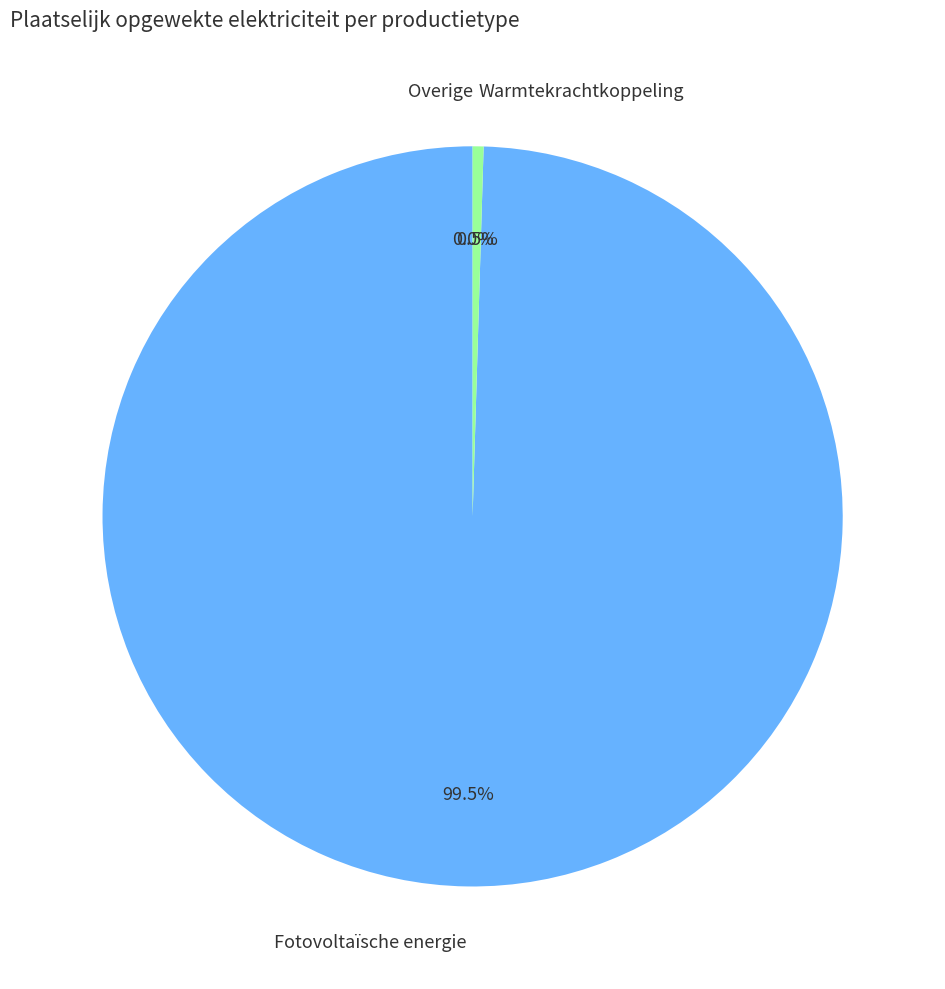

What is the largest slice in the pie chart?

Fotovoltaïsche energie